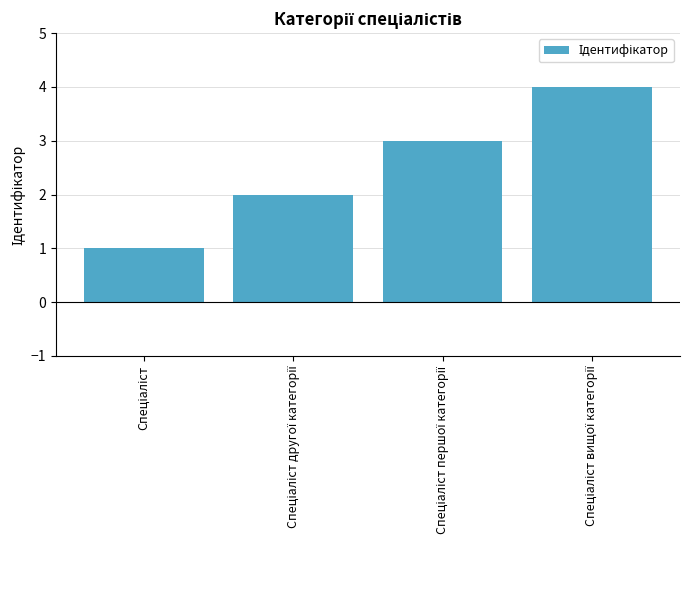

What is the difference between the maximum and minimum values?

3